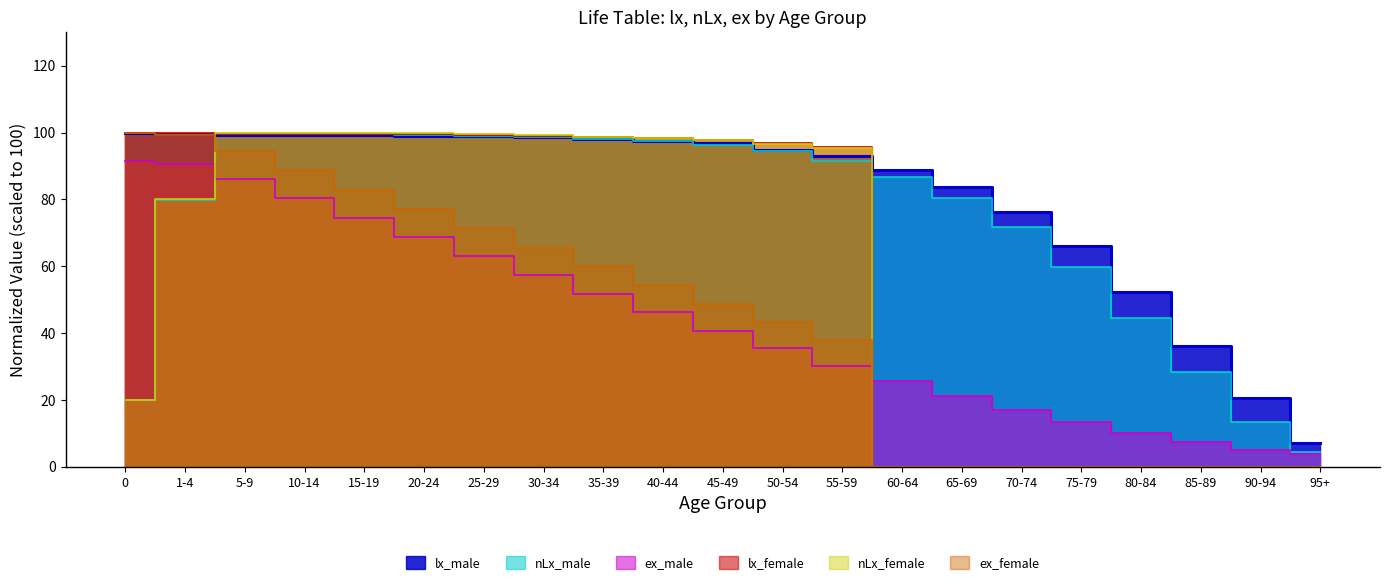

Between which two adjacent categories do nLx_male and lx_female first intersect?

1-4 and 5-9